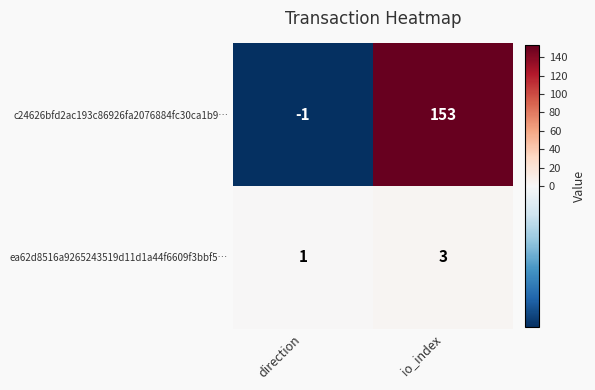

The value of ea62d8516a9265243519d11d1a44f6609f3bbf5… at io_index is 3. True or false?

True